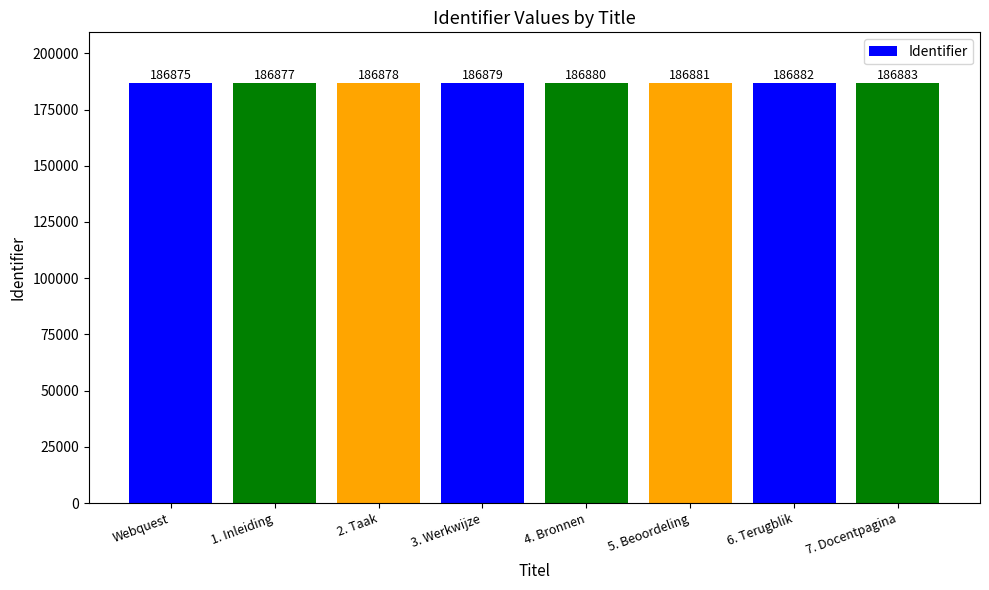

What is the sum of the values at 6. Terugblik and 5. Beoordeling?

373763